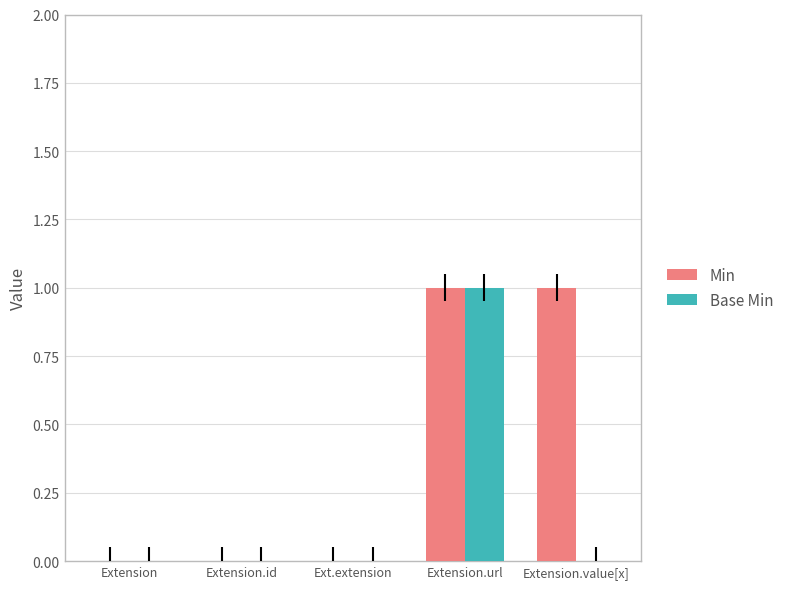

Are the bars grouped side by side (vs. stacked)?

Yes